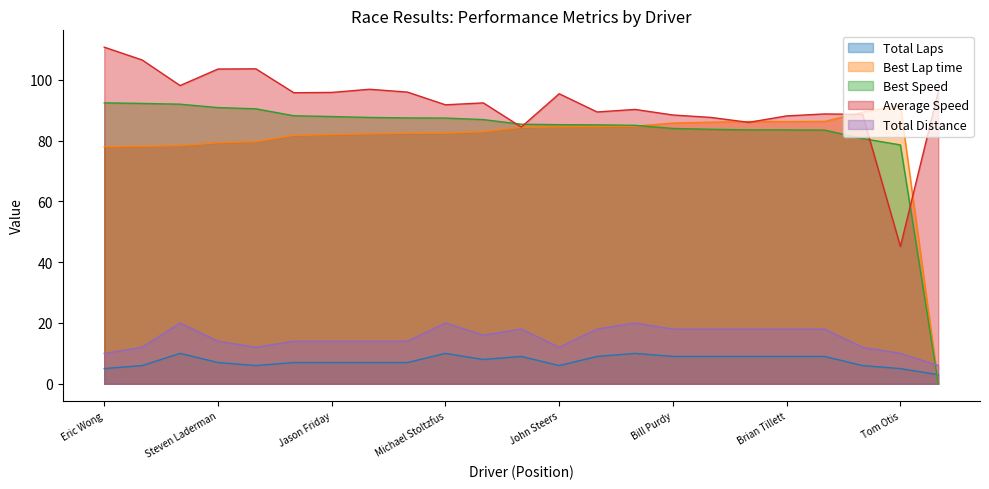

Reading right to left, what are all the values shown in this chart?

Total Laps: Frank Monacelli=3.0	Tom Otis=5.0	Terry Sauvie=6.0	Mark Stemp=9.0	Brian Tillett=9.0	Richard Fults=9.0	Ted Ambrose Jr.=9.0	Bill Purdy=9.0	Jake Thiewes=10.0	Bill Smith=9.0	John Steers=6.0	Matt Eastling=9.0	Team Top Dawg=8.0	Michael Stoltzfus=10.0	Clayton Eley=7.0	Scott Blair=7.0	Jason Friday=7.0	Lawrence Gibson=7.0	Jim Khoury=6.0	Steven Laderman=7.0	Vernon Mcclure=10.0	Roberto Crescencio=6.0	Eric Wong=5.0
Best Lap time: Frank Monacelli=0.0	Tom Otis=91.7	Terry Sauvie=89.3	Mark Stemp=86.3	Brian Tillett=86.2	Richard Fults=86.2	Ted Ambrose Jr.=86.0	Bill Purdy=85.7	Jake Thiewes=84.7	Bill Smith=84.6	John Steers=84.5	Matt Eastling=84.3	Team Top Dawg=82.9	Michael Stoltzfus=82.4	Clayton Eley=82.4	Scott Blair=82.2	Jason Friday=81.9	Lawrence Gibson=81.7	Jim Khoury=79.6	Steven Laderman=79.3	Vernon Mcclure=78.3	Roberto Crescencio=78.1	Eric Wong=77.9
Best Speed: Frank Monacelli=0.0	Tom Otis=78.6	Terry Sauvie=80.7	Mark Stemp=83.4	Brian Tillett=83.5	Richard Fults=83.5	Ted Ambrose Jr.=83.7	Bill Purdy=84.0	Jake Thiewes=85.0	Bill Smith=85.1	John Steers=85.2	Matt Eastling=85.4	Team Top Dawg=86.9	Michael Stoltzfus=87.4	Clayton Eley=87.4	Scott Blair=87.6	Jason Friday=87.9	Lawrence Gibson=88.1	Jim Khoury=90.4	Steven Laderman=90.8	Vernon Mcclure=91.9	Roberto Crescencio=92.2	Eric Wong=92.4
Average Speed: Frank Monacelli=96.2	Tom Otis=45.2	Terry Sauvie=88.6	Mark Stemp=88.7	Brian Tillett=88.1	Richard Fults=86.0	Ted Ambrose Jr.=87.6	Bill Purdy=88.4	Jake Thiewes=90.2	Bill Smith=89.4	John Steers=95.4	Matt Eastling=84.4	Team Top Dawg=92.4	Michael Stoltzfus=91.7	Clayton Eley=95.9	Scott Blair=96.8	Jason Friday=95.8	Lawrence Gibson=95.7	Jim Khoury=103.6	Steven Laderman=103.5	Vernon Mcclure=98.1	Roberto Crescencio=106.5	Eric Wong=110.7
Total Distance: Frank Monacelli=6.0	Tom Otis=10.0	Terry Sauvie=12.0	Mark Stemp=18.0	Brian Tillett=18.0	Richard Fults=18.0	Ted Ambrose Jr.=18.0	Bill Purdy=18.0	Jake Thiewes=20.0	Bill Smith=18.0	John Steers=12.0	Matt Eastling=18.0	Team Top Dawg=16.0	Michael Stoltzfus=20.0	Clayton Eley=14.0	Scott Blair=14.0	Jason Friday=14.0	Lawrence Gibson=14.0	Jim Khoury=12.0	Steven Laderman=14.0	Vernon Mcclure=20.0	Roberto Crescencio=12.0	Eric Wong=10.0